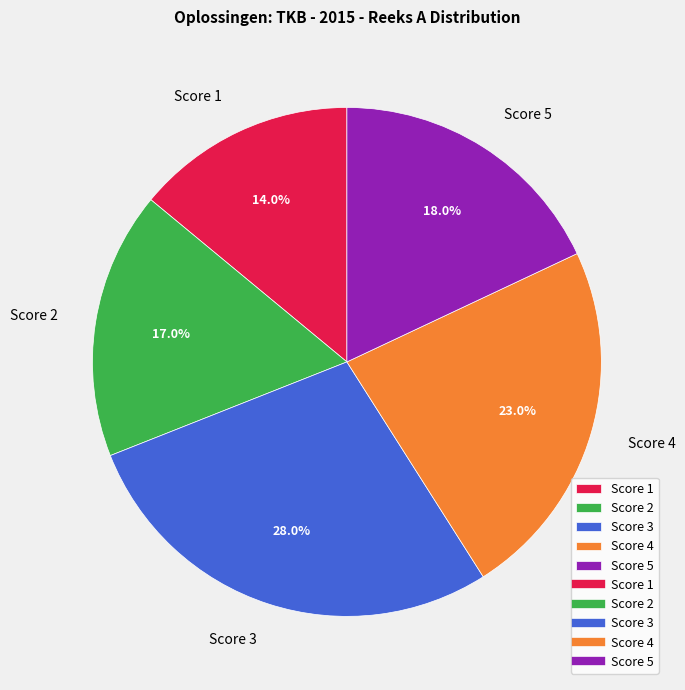

How many segments does this pie chart have?

5